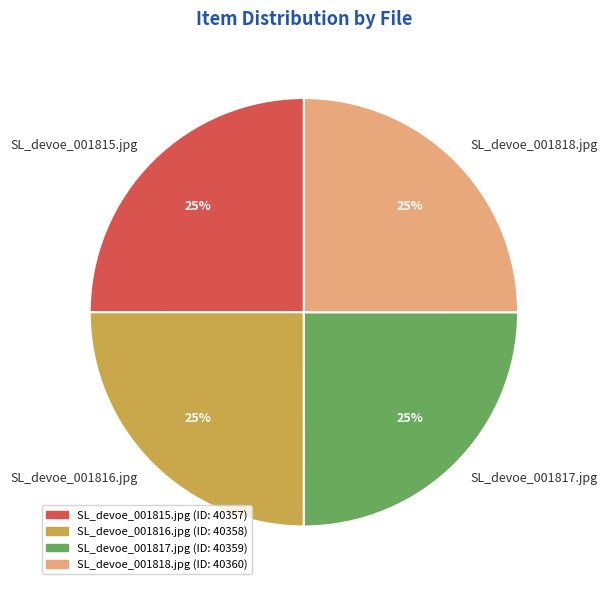

To the nearest percent, what is the combined percentage of SL_devoe_001815.jpg and SL_devoe_001816.jpg?

50%